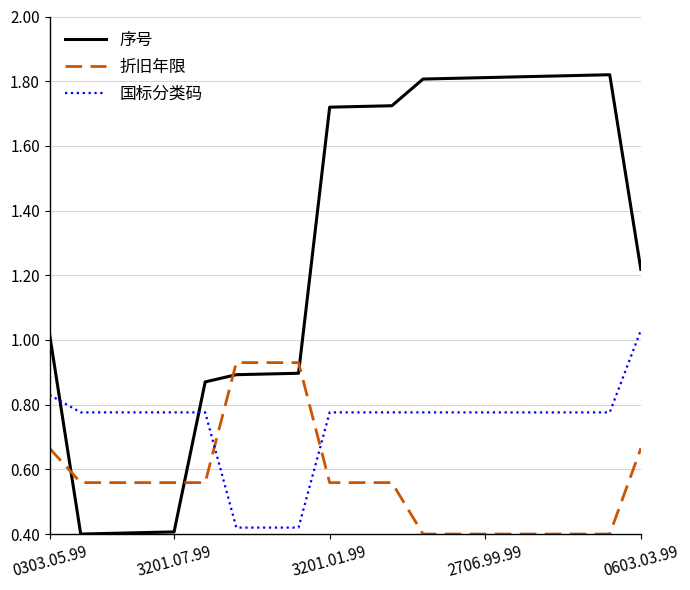

What is the difference between the maximum and minimum values in the 折旧年限 series?

0.5